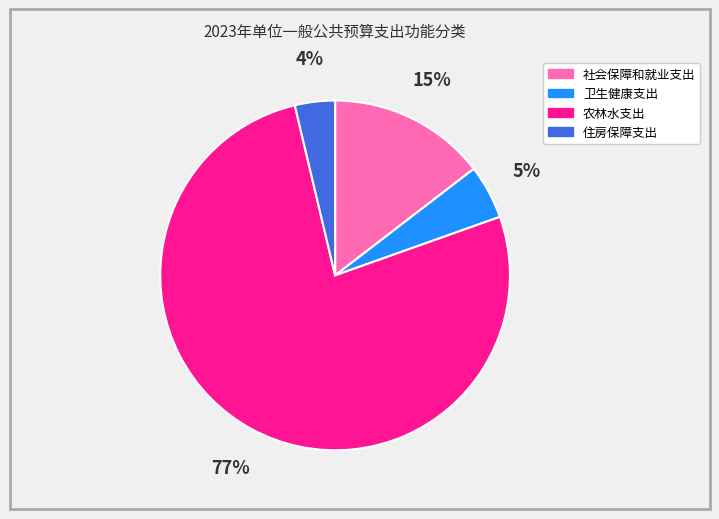

Between 农林水支出 and 社会保障和就业支出, which is larger?

农林水支出